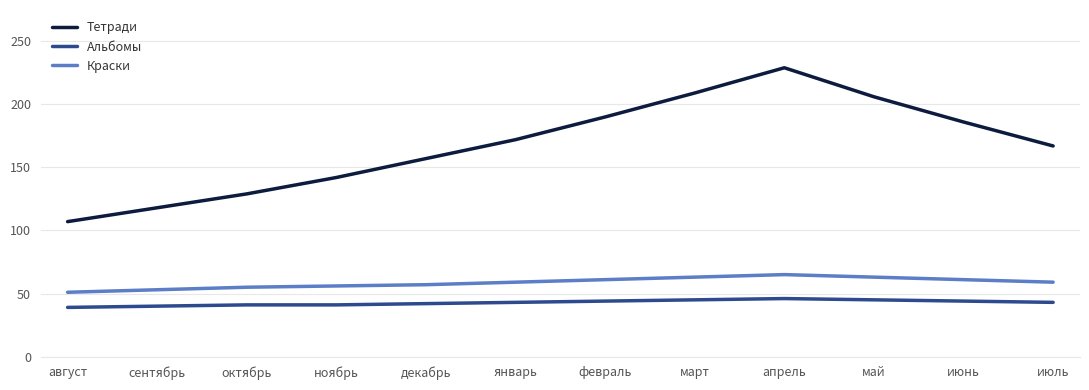

In Тетради, how many points are higher than both neighbors (excluding endpoints)?

1